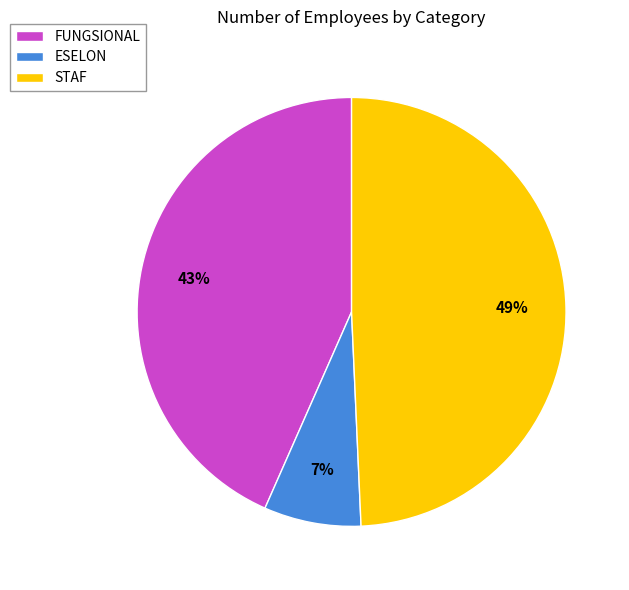

How many segments does this pie chart have?

3